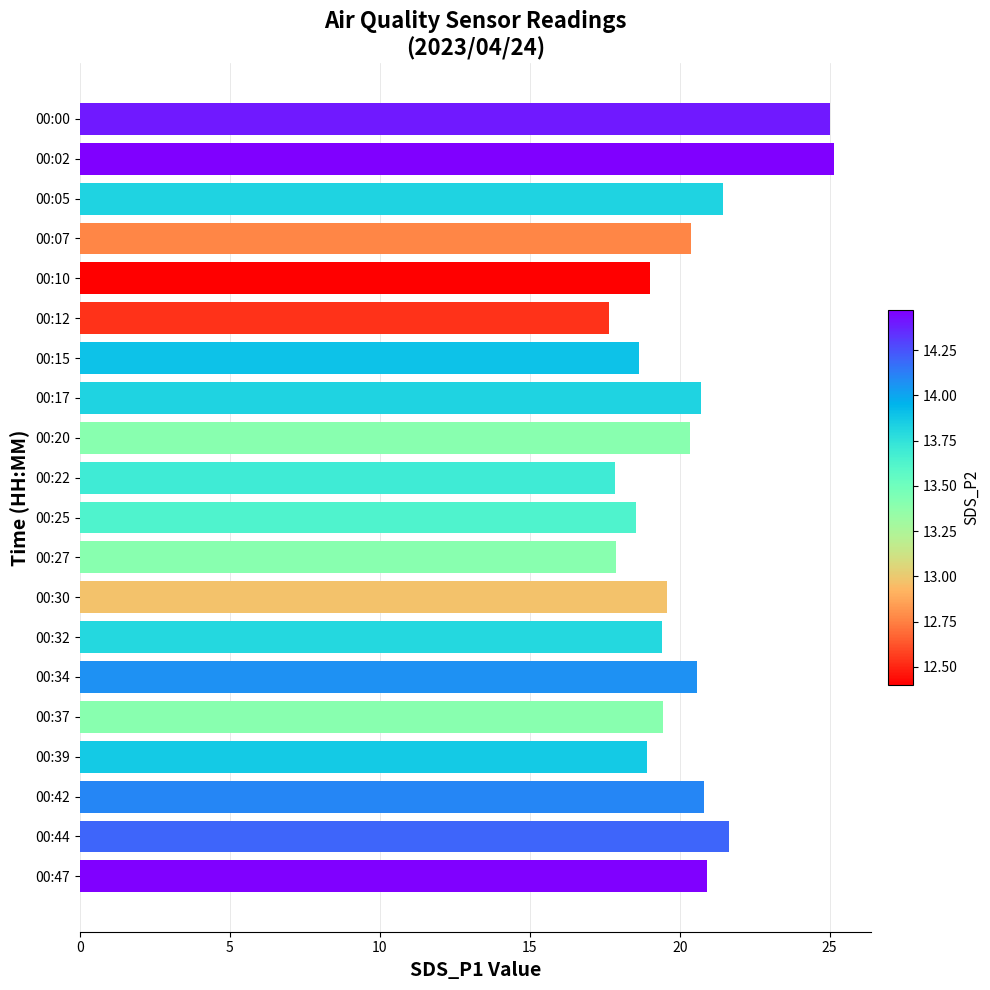

What is the value of the 4th bar from the top?

20.4